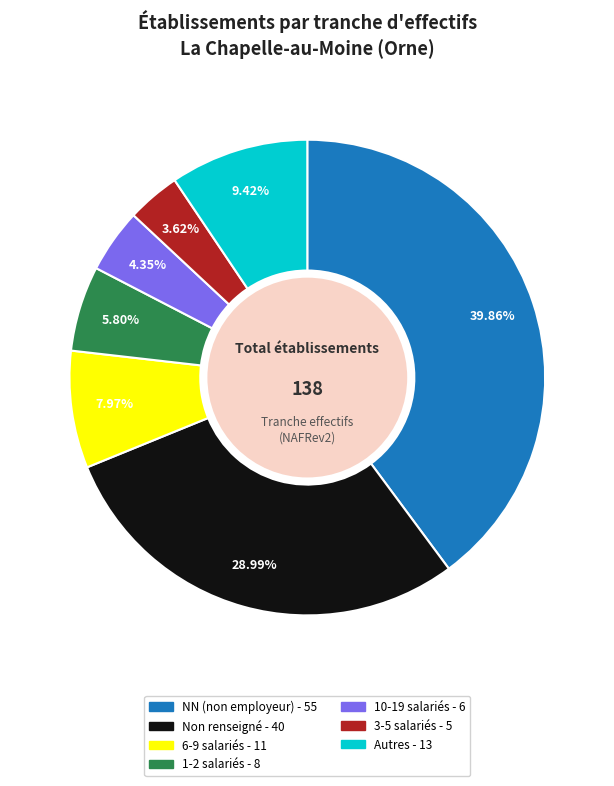

Is there any slice that represents more than half of the pie?

No